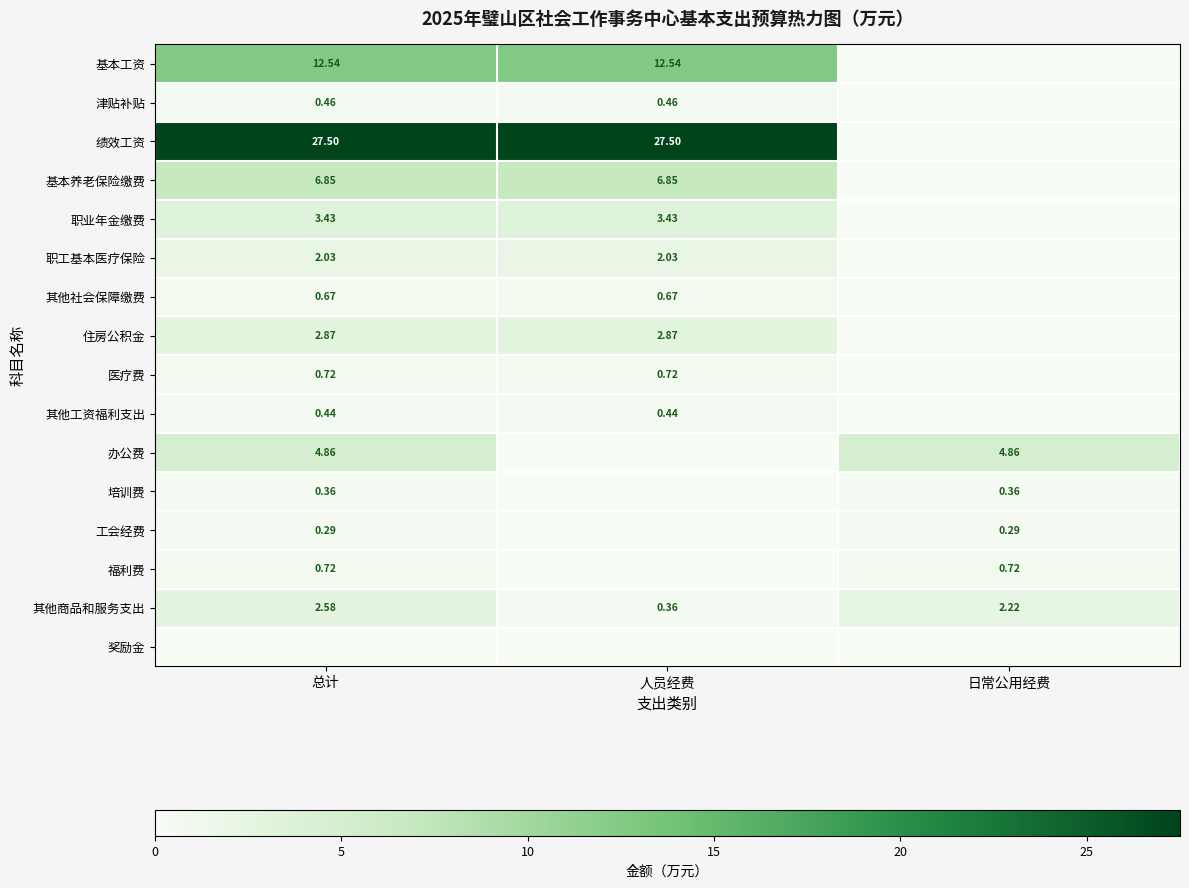

How many data points does each series have?

3